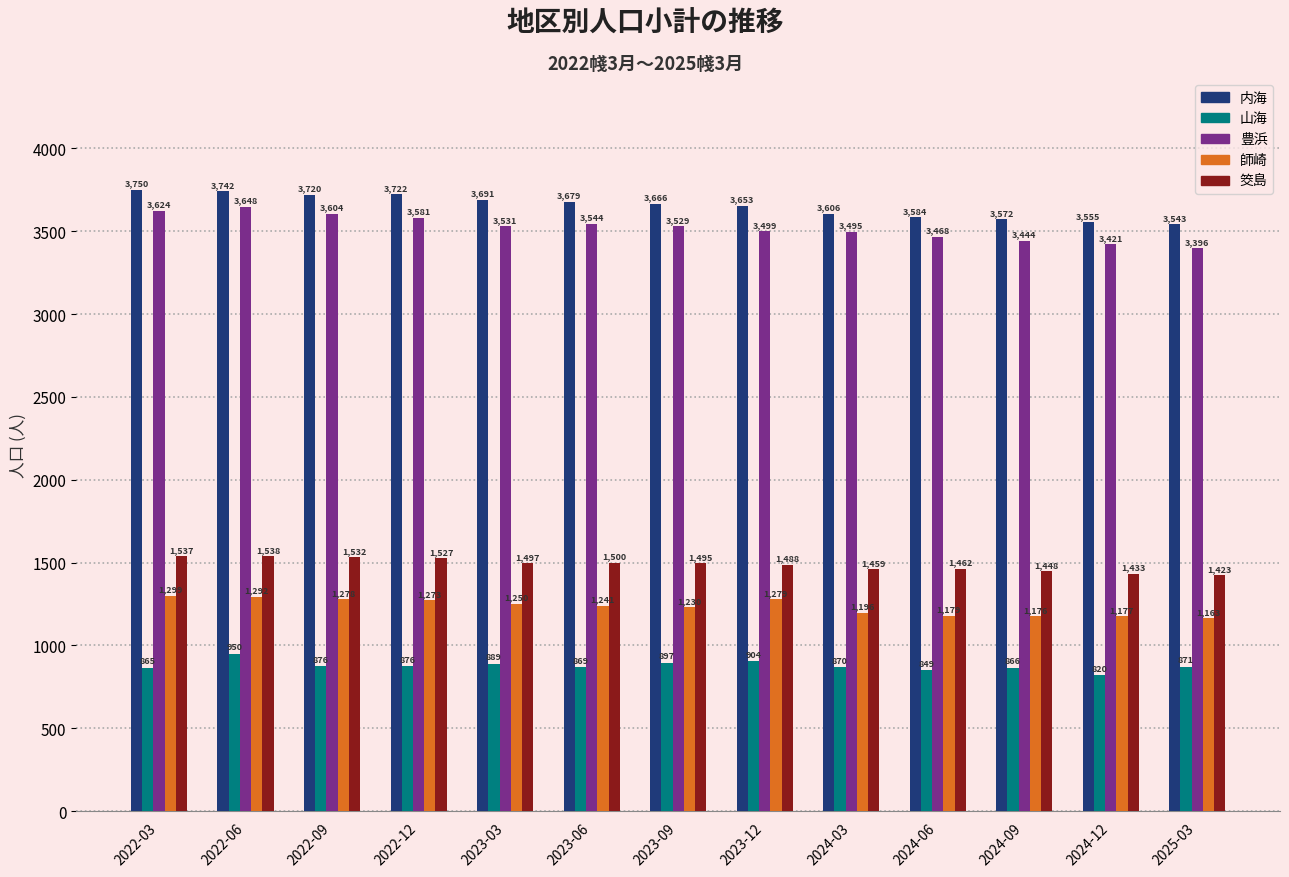

Reading left to right, what are all the values shown in this chart?

内海: 3750	3742	3720	3722	3691	3679	3666	3653	3606	3584	3572	3555	3543
山海: 865	950	876	876	889	869	897	904	870	849	866	820	871
豊浜: 3624	3648	3604	3581	3531	3544	3529	3499	3495	3468	3444	3421	3396
師崎: 1299	1292	1278	1273	1250	1241	1230	1279	1196	1179	1176	1177	1163
筊島: 1537	1538	1532	1527	1497	1500	1495	1488	1459	1462	1448	1433	1423